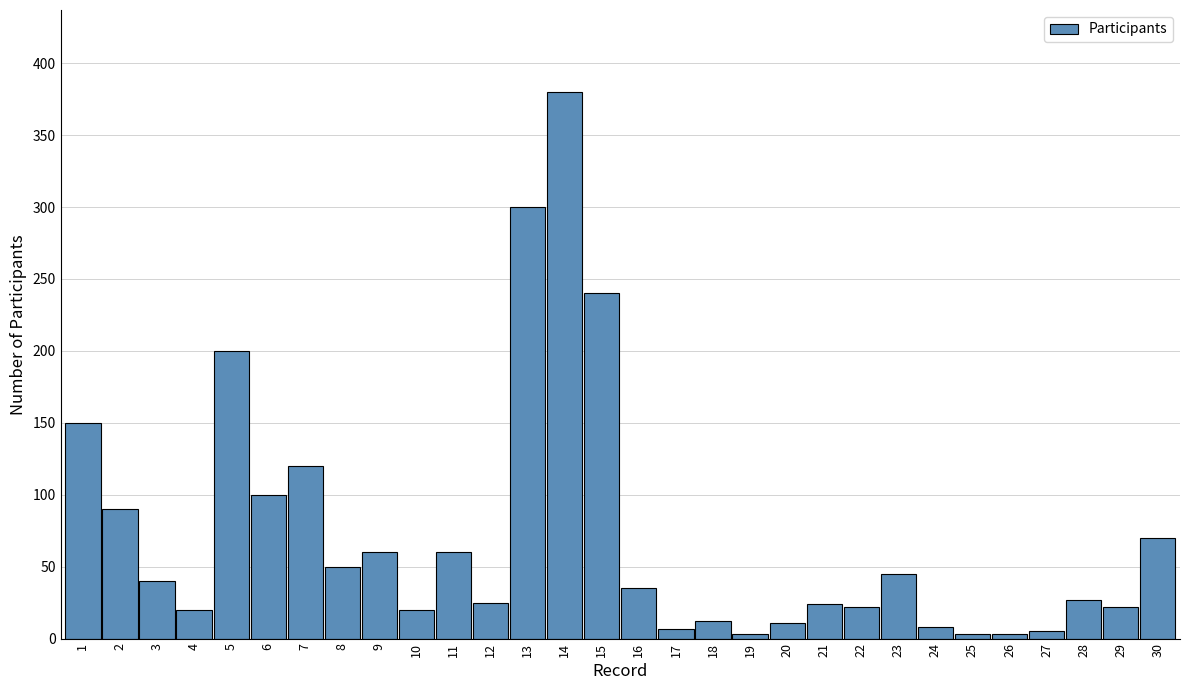

What is the average value?

72